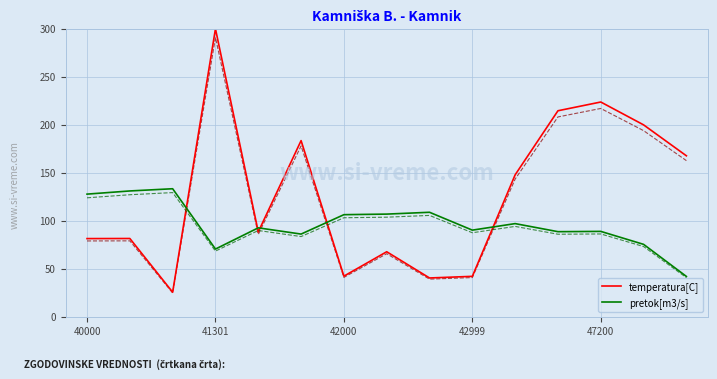

In pretok[m3/s], how many points are higher than both neighbors (excluding endpoints)?

5